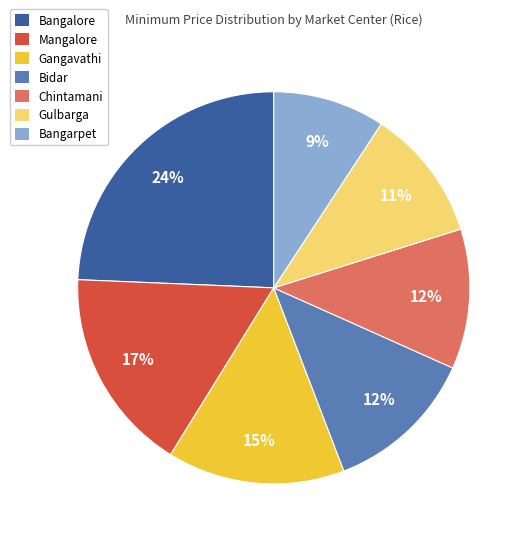

To the nearest percent, what is the average slice percentage?

14%